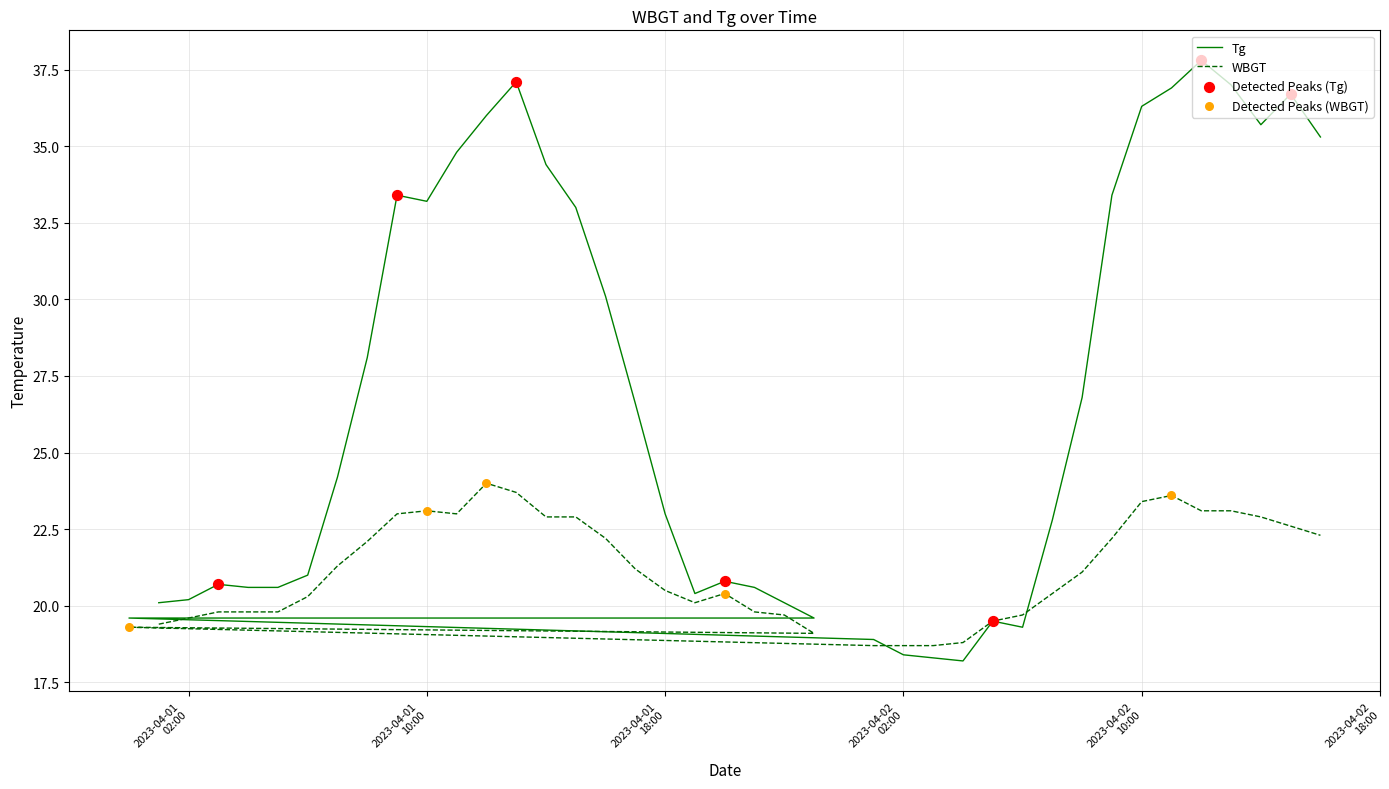

At how many categories does at least one series exceed 29?

16